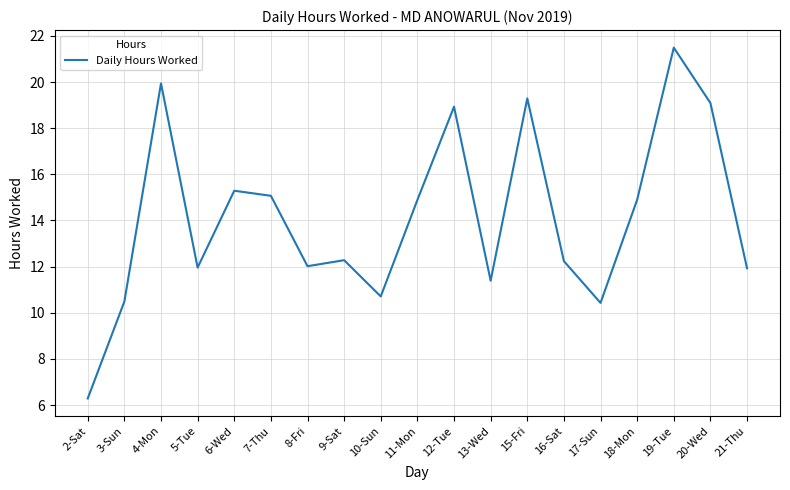

Is it true that the value at 9-Sat is 12.3?

True